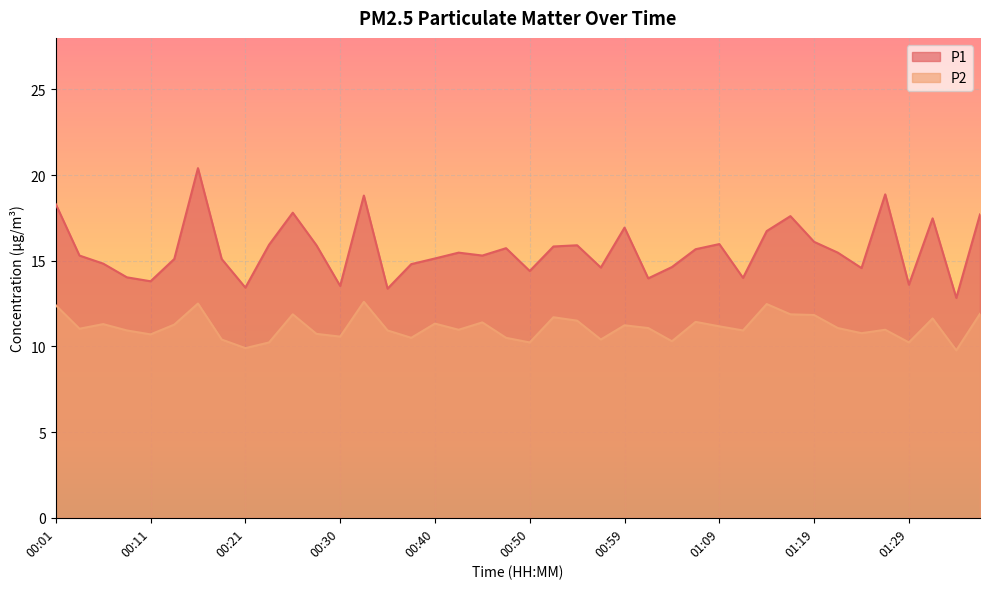

What position from the left is 01:21?

34